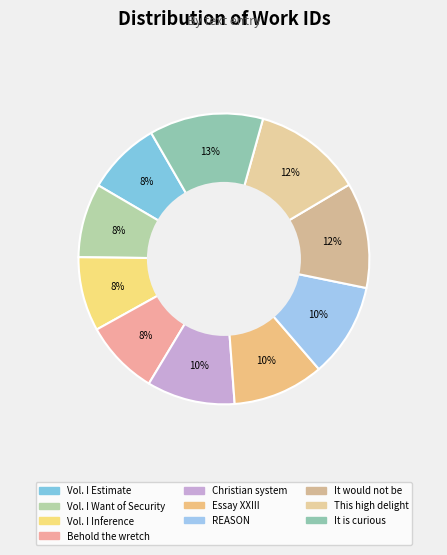

Between It would not be and Christian system, which is larger?

It would not be